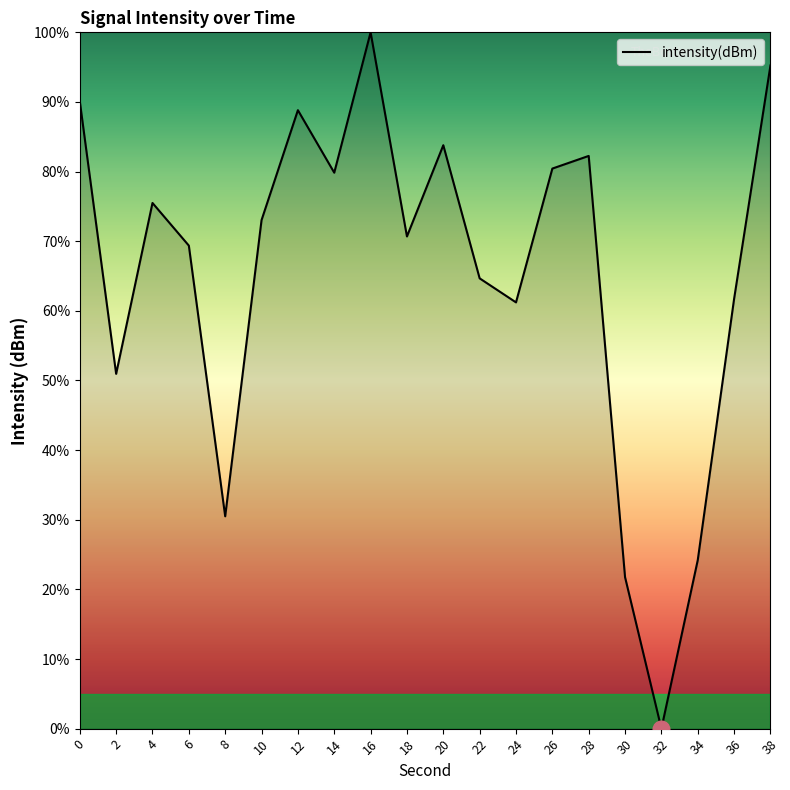

The value at 24 is 61.2. True or false?

True